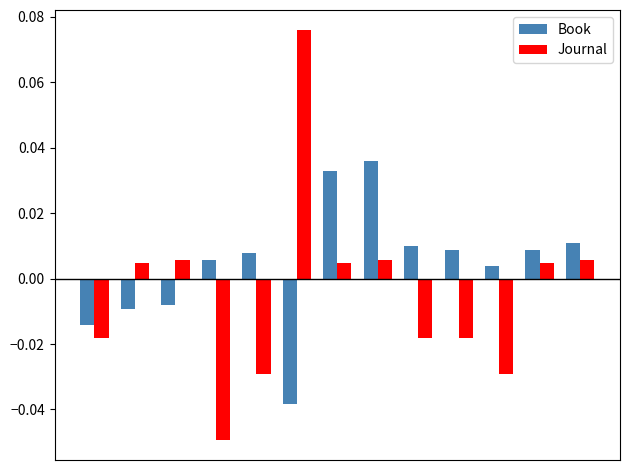

Are the bars grouped side by side (vs. stacked)?

Yes